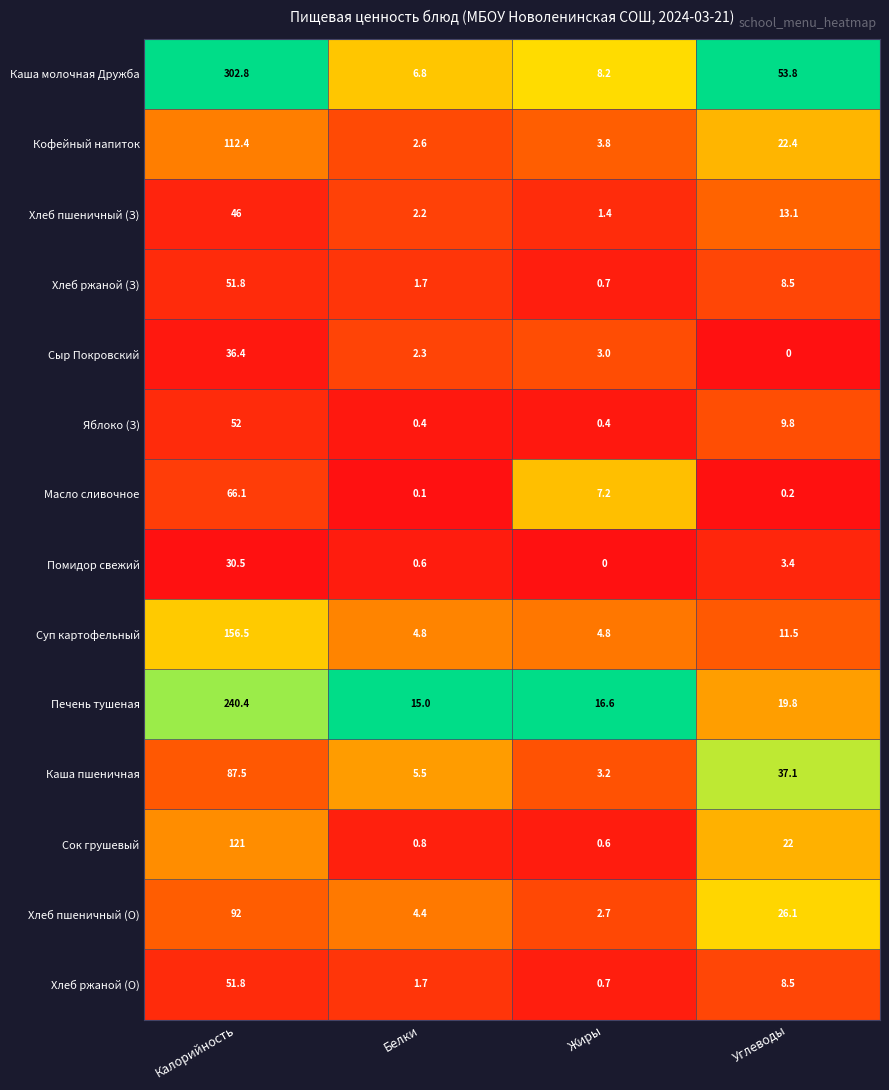

What is the total value across all series at Углеводы?

236.2